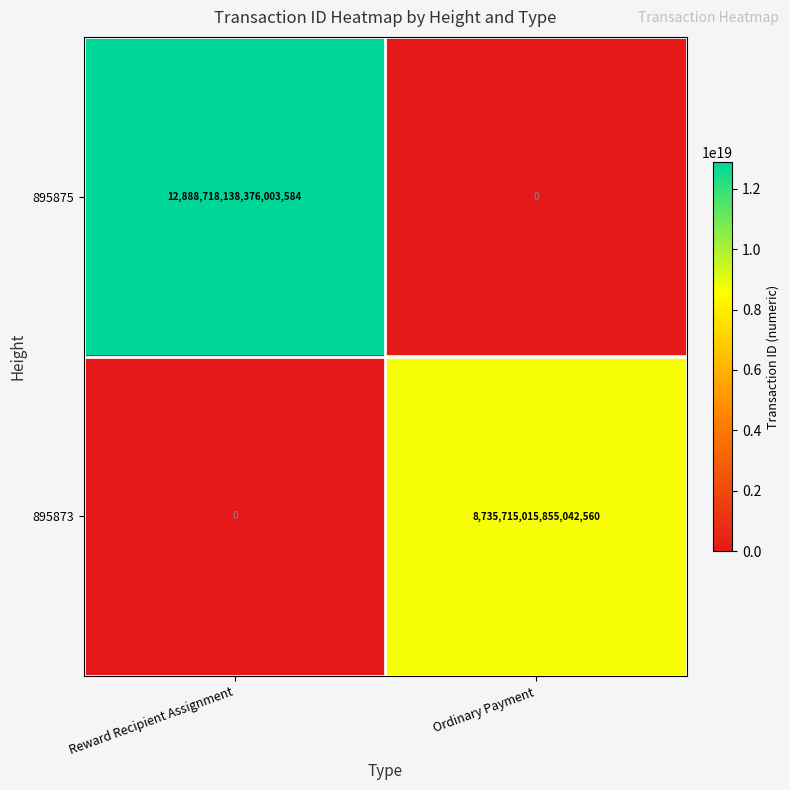

True or false: 895875 has a value of 12888718138376003584 at Reward Recipient Assignment.

True